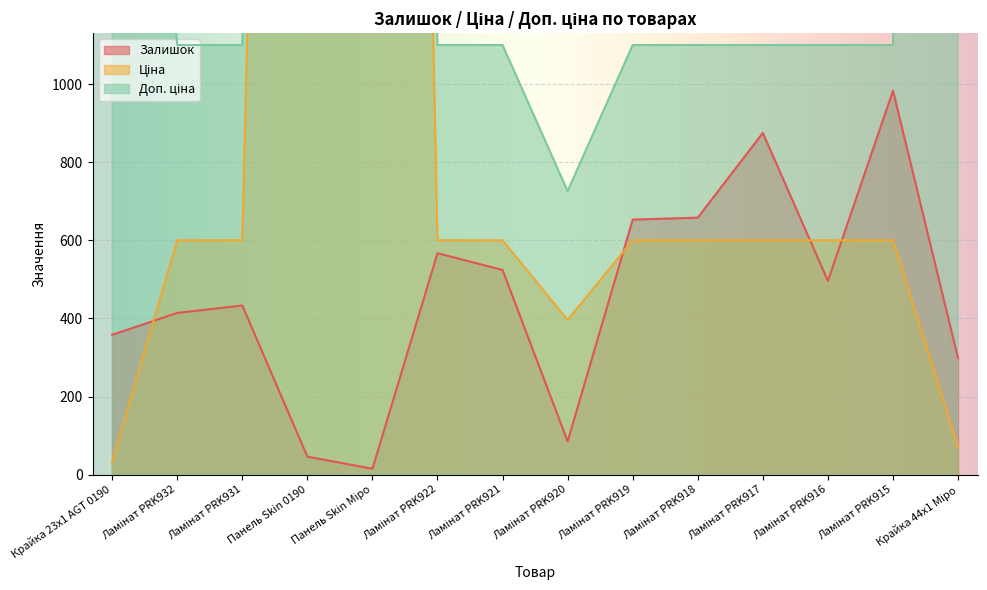

Reading right to left, what are all the values shown in this chart?

Залишок: Крайка 44x1 Міро=298.0	Ламінат PRK915=983.0	Ламінат PRK916=496.0	Ламінат PRK917=875.0	Ламінат PRK918=658.0	Ламінат PRK919=653.0	Ламінат PRK920=85.0	Ламінат PRK921=524.0	Ламінат PRK922=567.0	Панель Skin Міро=15.0	Панель Skin 0190=46.0	Ламінат PRK931=433.0	Ламінат PRK932=414.0	Крайка 23x1 AGT 0190=358.0
Ціна: Крайка 44x1 Міро=70.1	Ламінат PRK915=599.9	Ламінат PRK916=599.9	Ламінат PRK917=599.9	Ламінат PRK918=599.9	Ламінат PRK919=599.9	Ламінат PRK920=395.9	Ламінат PRK921=599.9	Ламінат PRK922=599.9	Панель Skin Міро=8669.7	Панель Skin 0190=7436.2	Ламінат PRK931=599.9	Ламінат PRK932=599.9	Крайка 23x1 AGT 0190=32.0
Доп. ціна: Крайка 44x1 Міро=7010.0	Ламінат PRK915=1100.0	Ламінат PRK916=1100.0	Ламінат PRK917=1100.0	Ламінат PRK918=1100.0	Ламінат PRK919=1100.0	Ламінат PRK920=726.0	Ламінат PRK921=1100.0	Ламінат PRK922=1100.0	Панель Skin Міро=8669.7	Панель Skin 0190=7436.2	Ламінат PRK931=1100.0	Ламінат PRK932=1100.0	Крайка 23x1 AGT 0190=3205.0